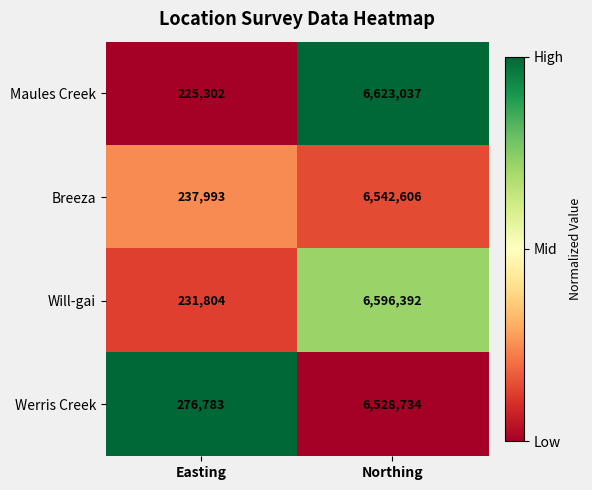

Which series has the largest total across all categories?

Maules Creek